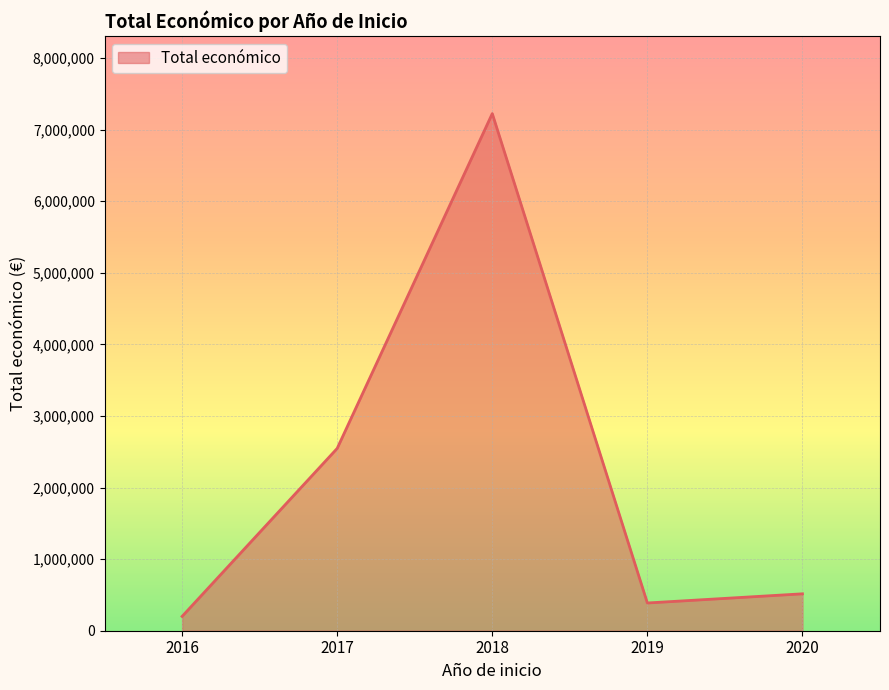

Where is the first local minimum?

2019